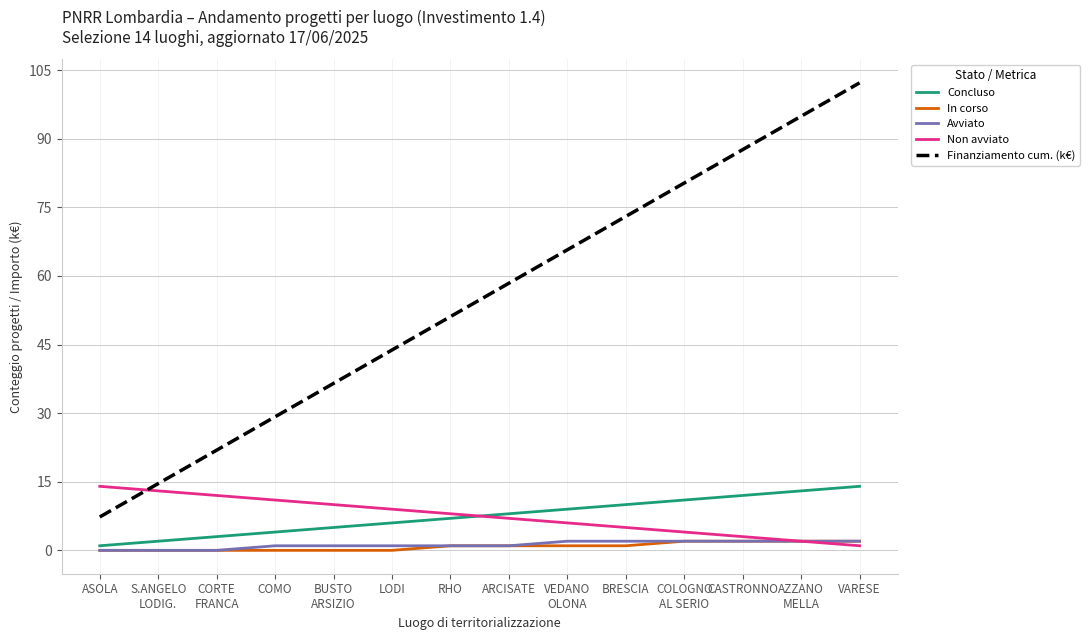

True or false: Finanziamento cum. (k€) and Concluso intersect in this chart.

False